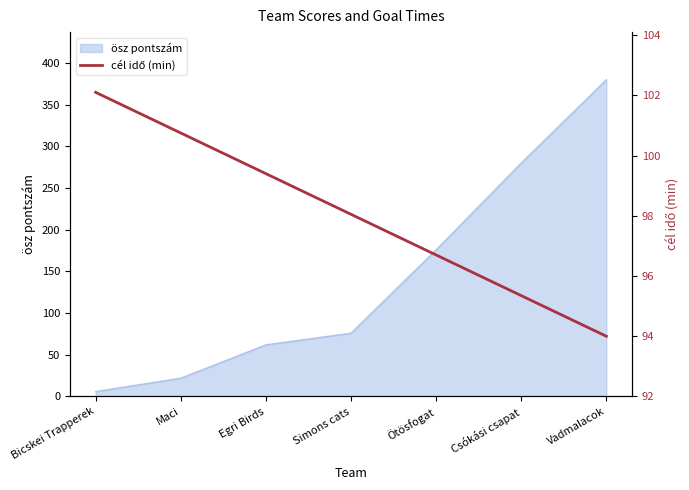

Is it true that ösz pontszám equals 102 at Egri Birds?

False